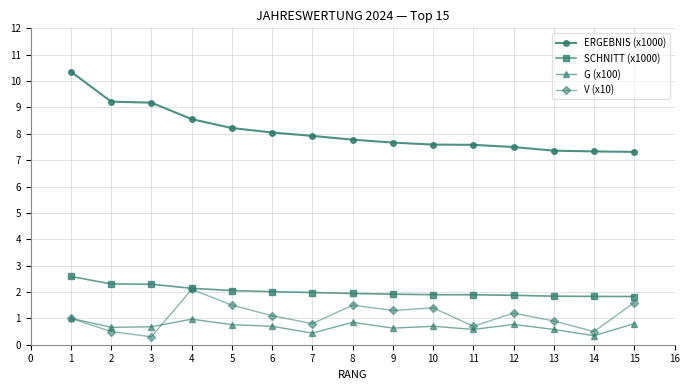

Where is the first local maximum for V (x10)?

4